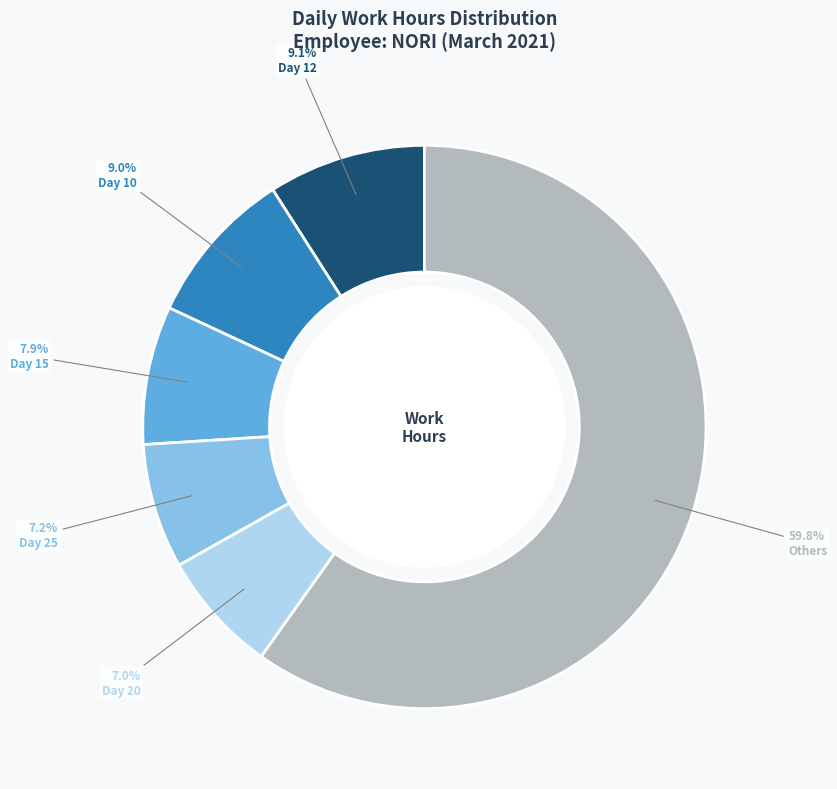

To the nearest percent, what is the difference between the largest and smallest slice percentages?

53%